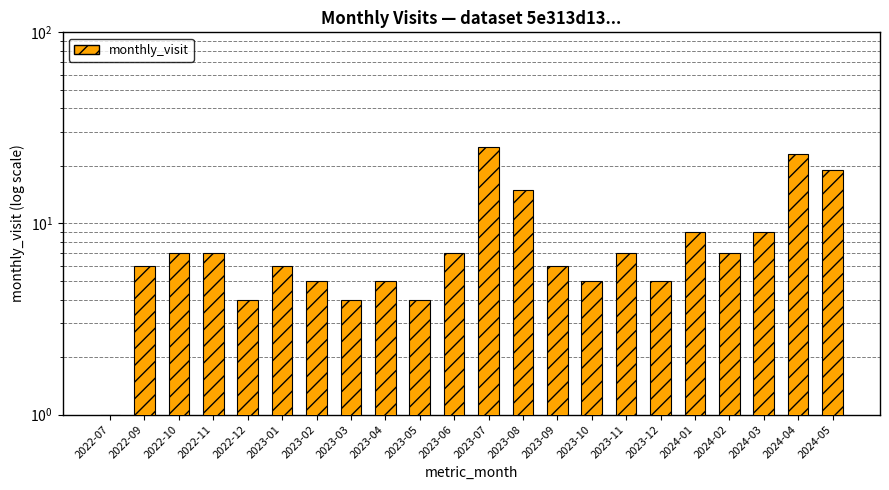

What is the change in value from 2022-11 to 2022-12?

-3